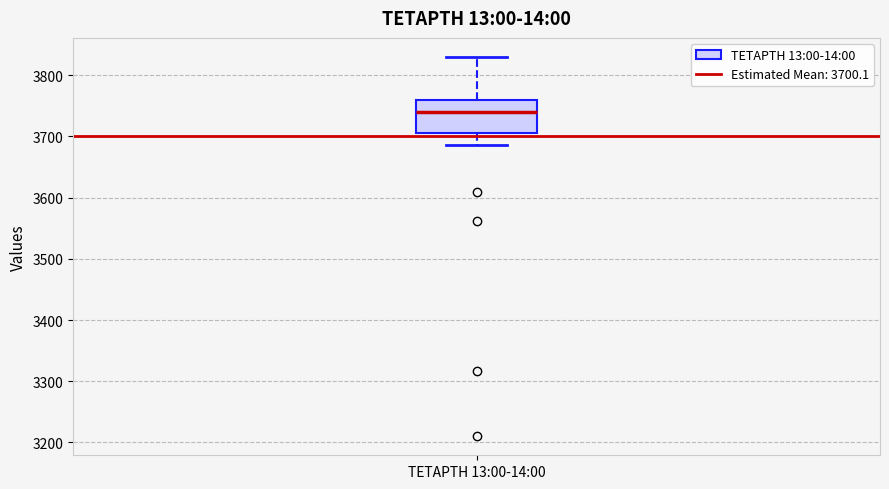

Read this box plot against the y-axis: the position of the median line, the range covered by the box, and the ends of both whiskers. The values are not printed on the chart, so give them approximately, as read against the axis.

median 3740, box 3710 to 3760, whiskers 3690 to 3830